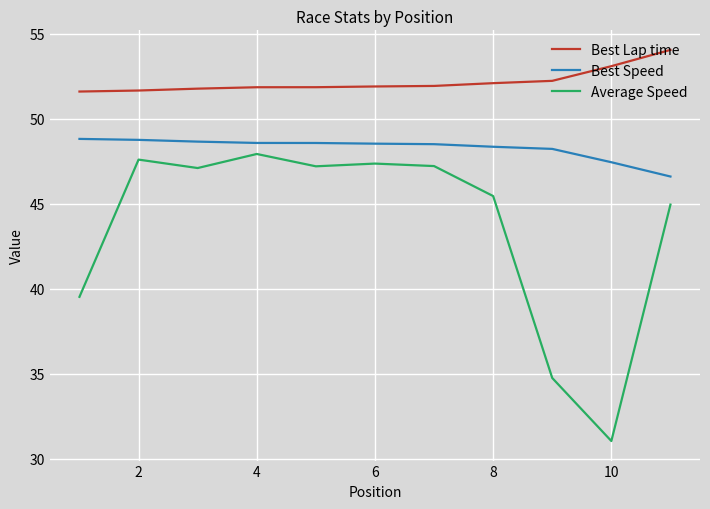

True or false: Best Lap time and Average Speed intersect in this chart.

False